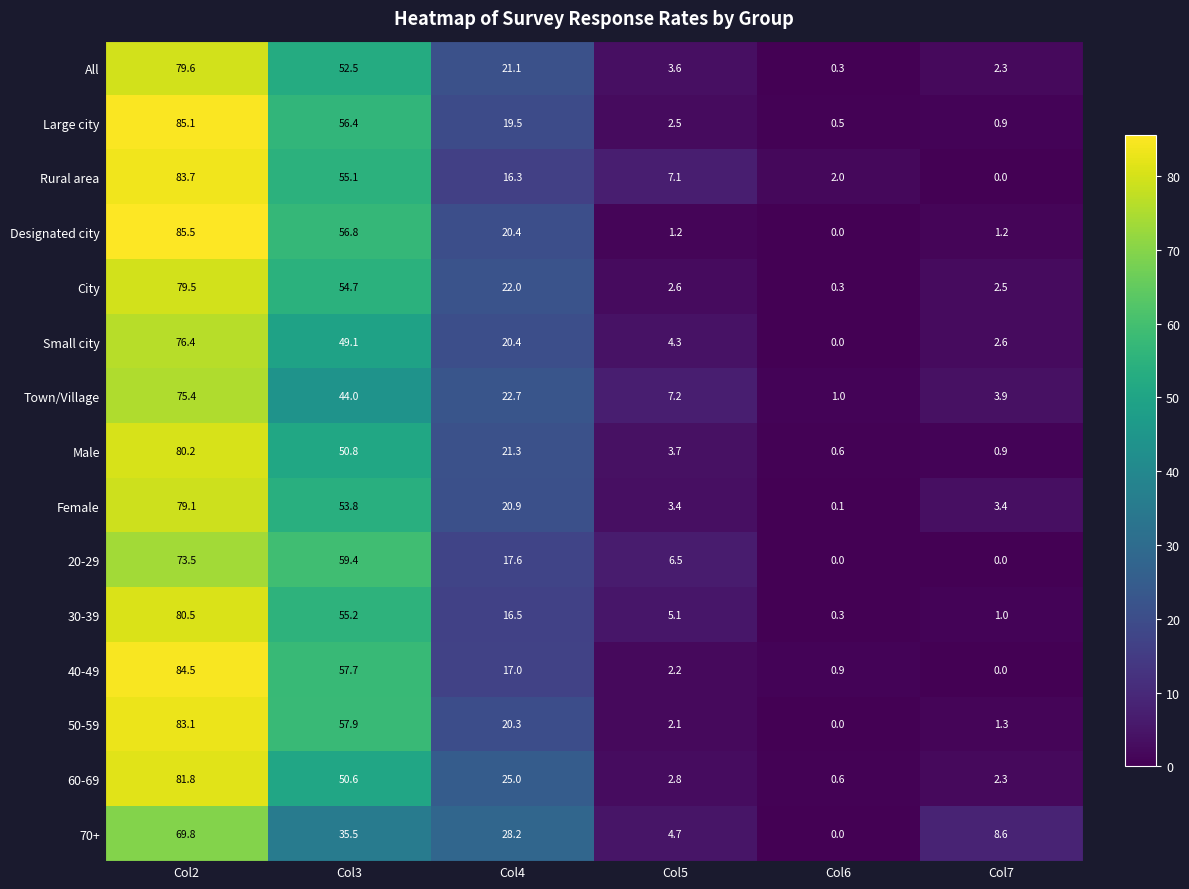

True or false: 20-29 has a value of 73.5 at Col2.

True